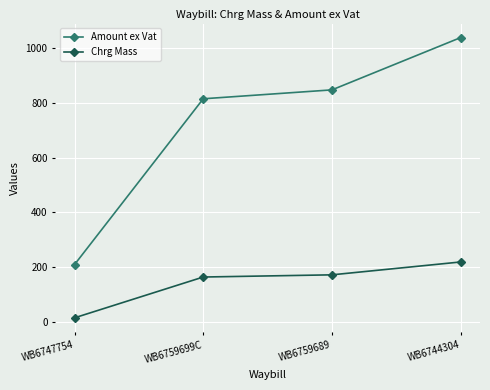

The value of Chrg Mass at WB6759689 is 172.0. True or false?

True